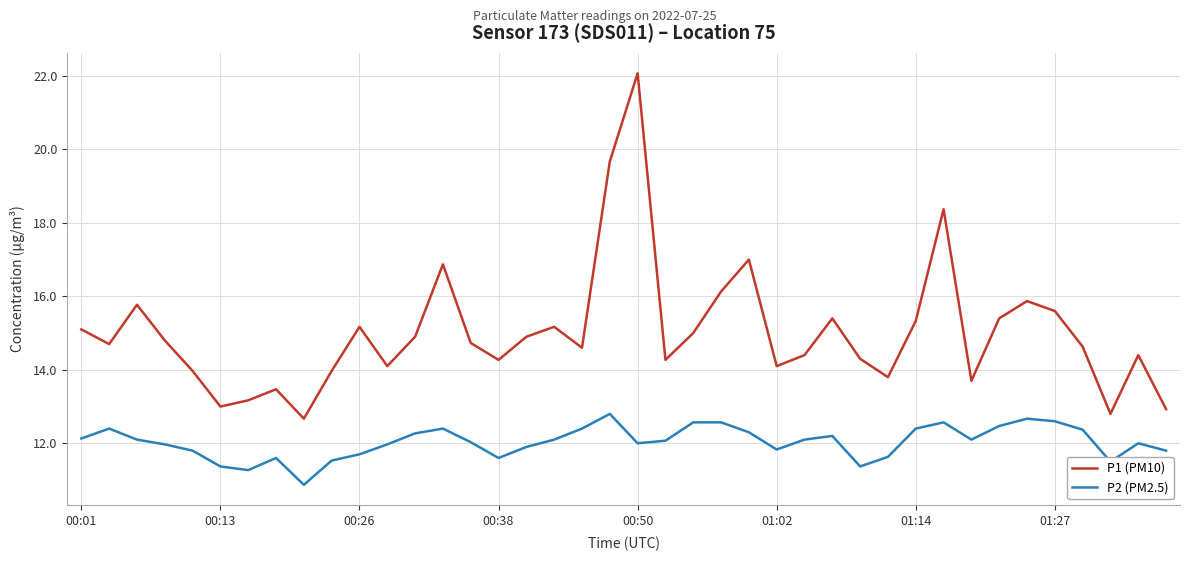

True or false: P1 (PM10) and P2 (PM2.5) intersect in this chart.

False